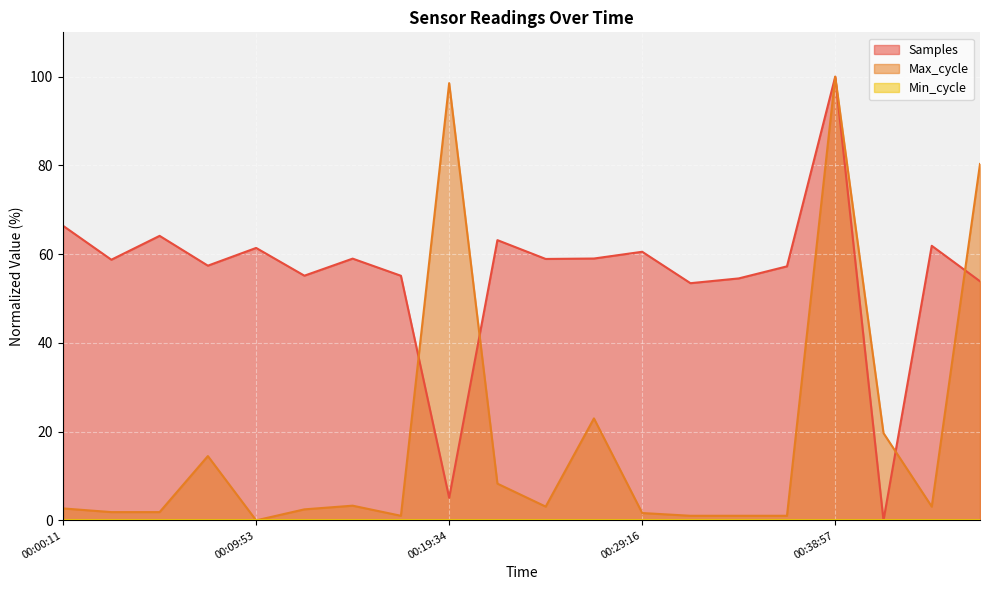

Is it true that Samples equals 60.5 at 00:29:16?

True